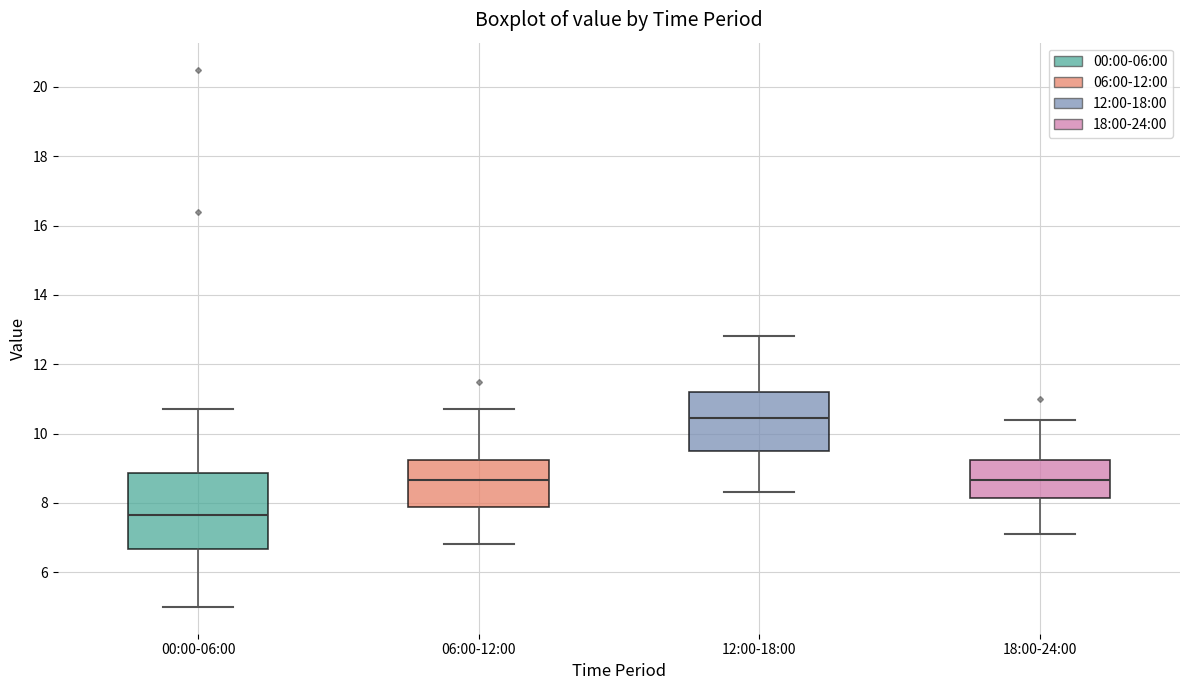

Where does the upper whisker of the box for 18:00-24:00 end on the y-axis? The values are not printed on the chart, so give them approximately, as read against the axis.

10.4